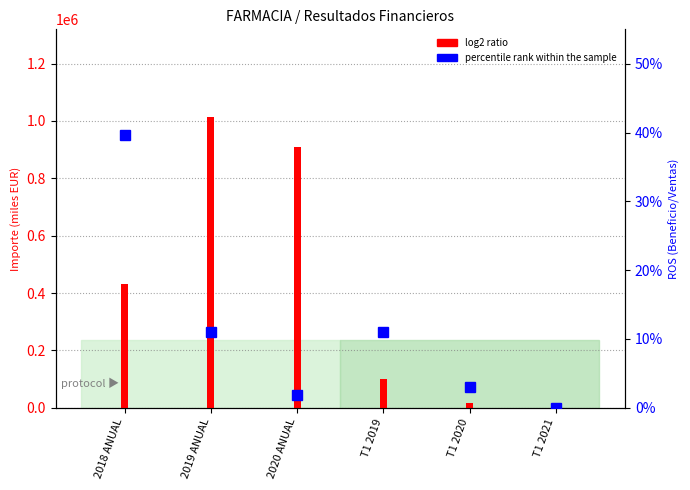

What is the label of the 3rd bar from the right?

T1 2019